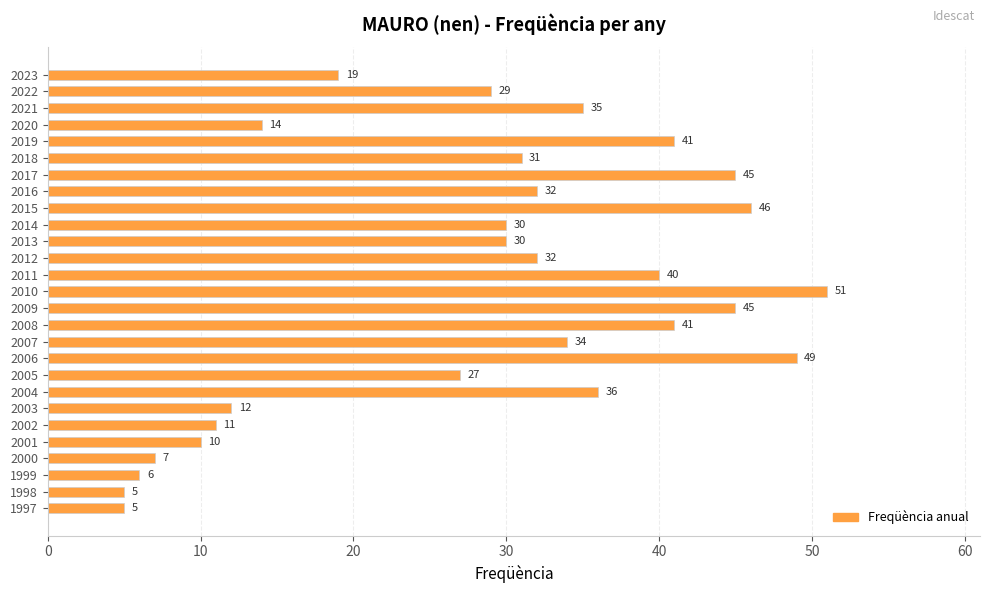

How many bars are there in total?

27